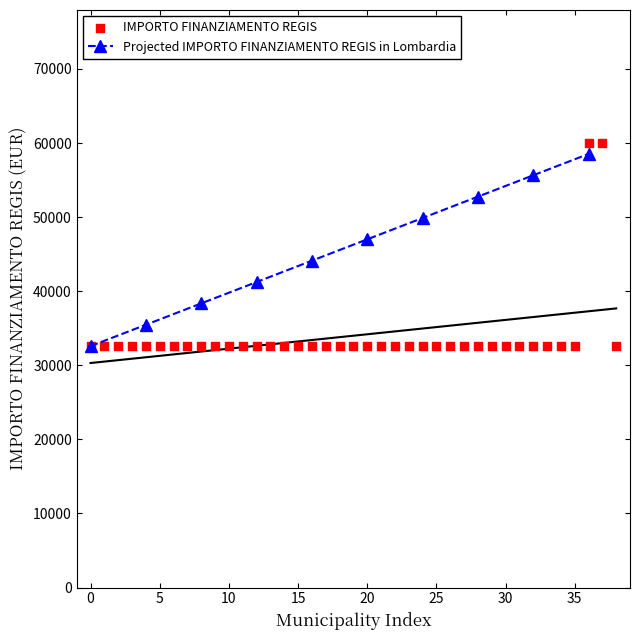

Approximately how many times larger is the value at 0 compared to 20?

1.0